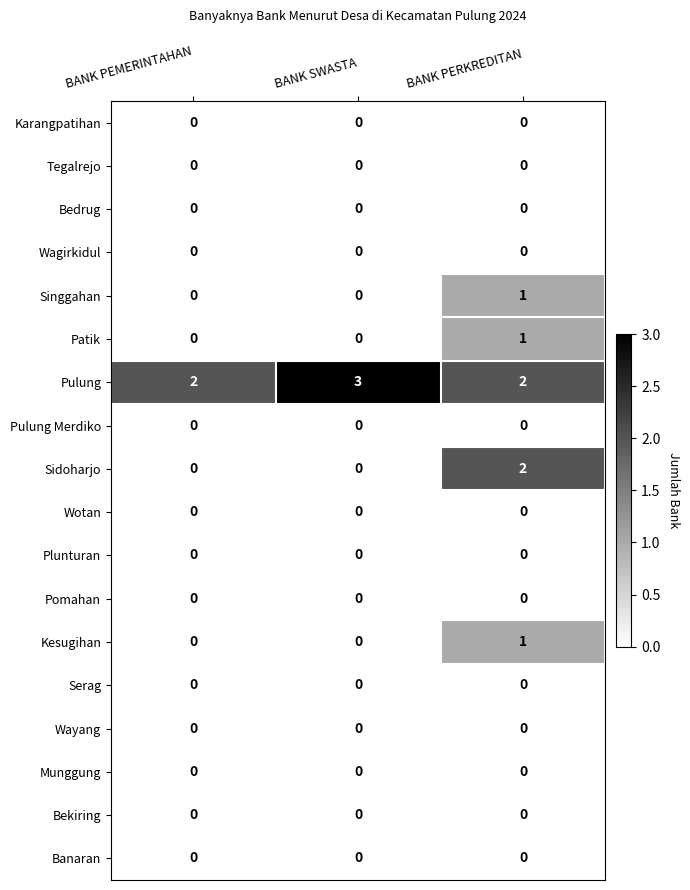

Count the number of data series in this chart.

18